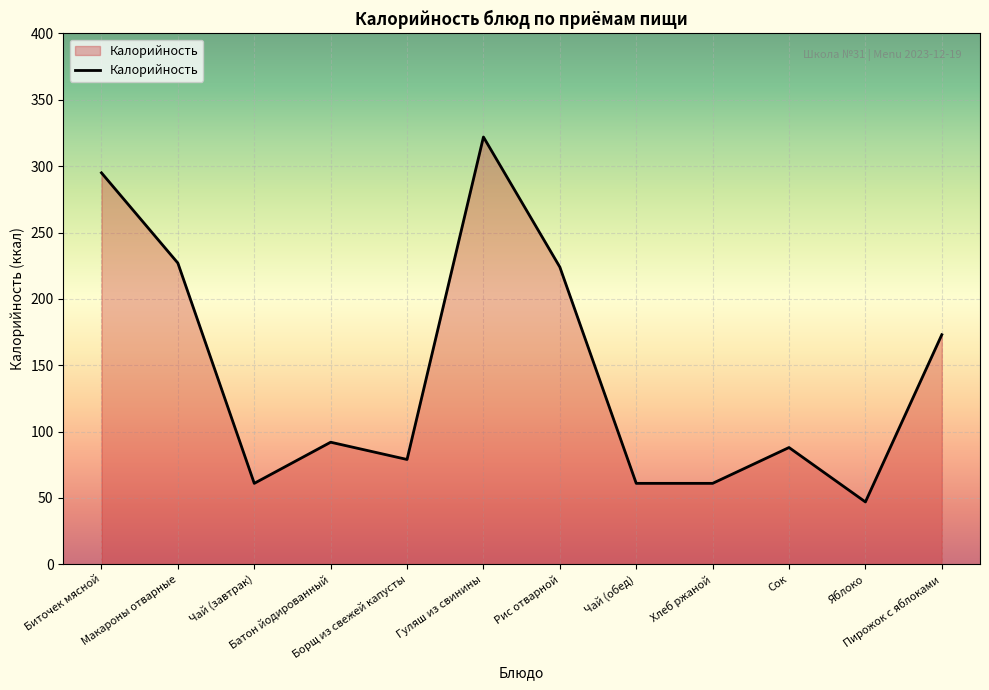

How many lines are shown in the chart?

1